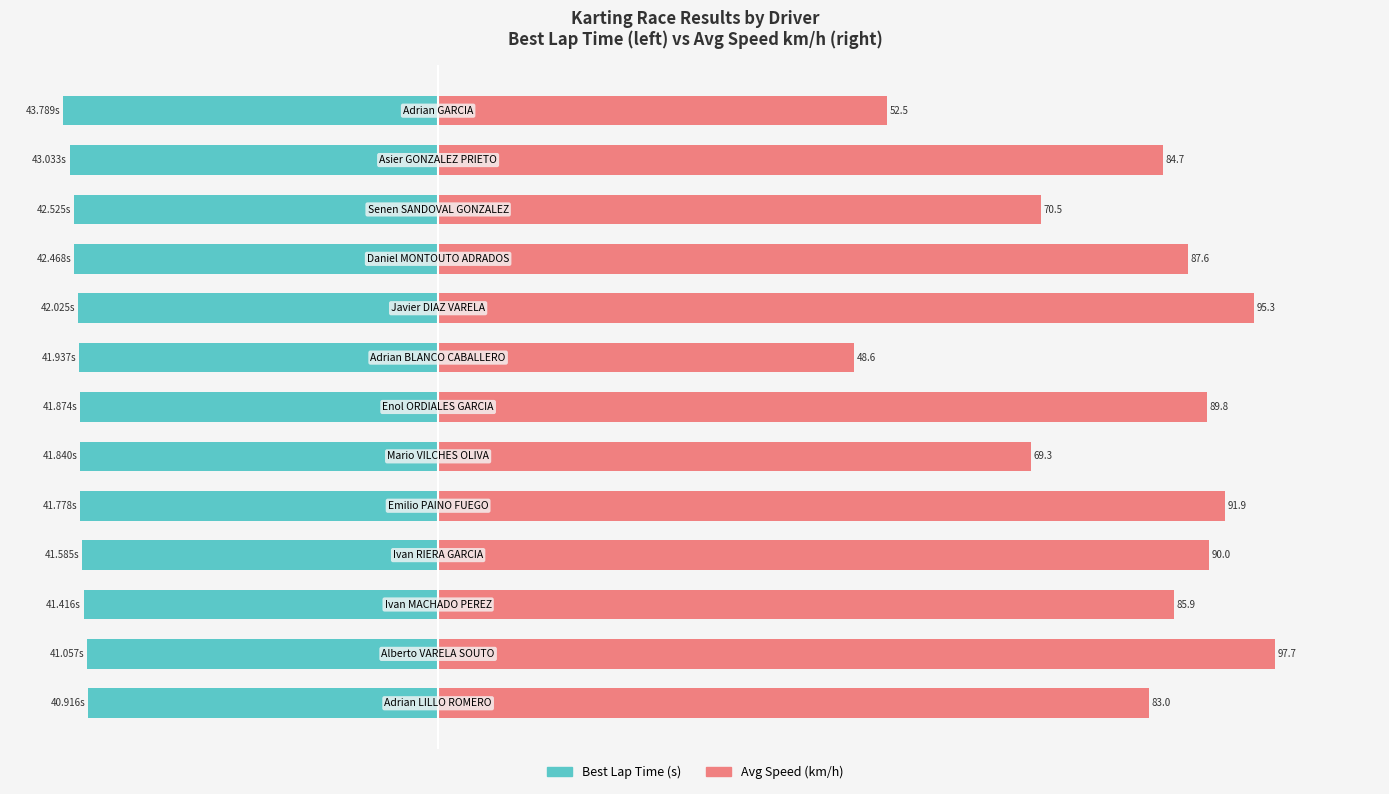

Reading left to right, extract all data points from this chart.

Best Lap Time (s): 0=-40.9	1=-41.1	2=-41.4	3=-41.6	4=-41.8	5=-41.8	6=-41.9	7=-41.9	8=-42.0	9=-42.5	10=-42.5	11=-43.0	12=-43.8
Avg Speed (km/h): 0=83.0	1=97.7	2=85.9	3=90.0	4=91.9	5=69.3	6=89.8	7=48.6	8=95.3	9=87.6	10=70.5	11=84.7	12=52.5